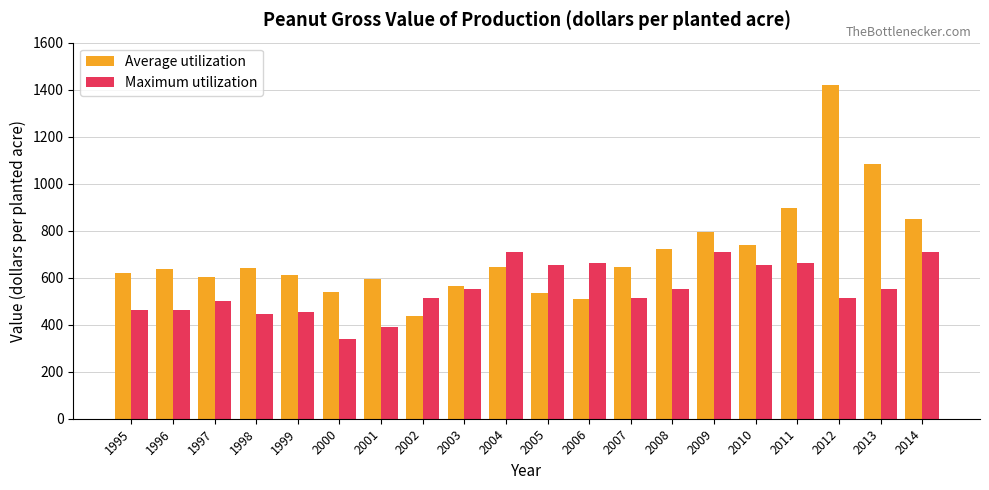

The value of Average utilization at 2009 is 793.3. True or false?

True